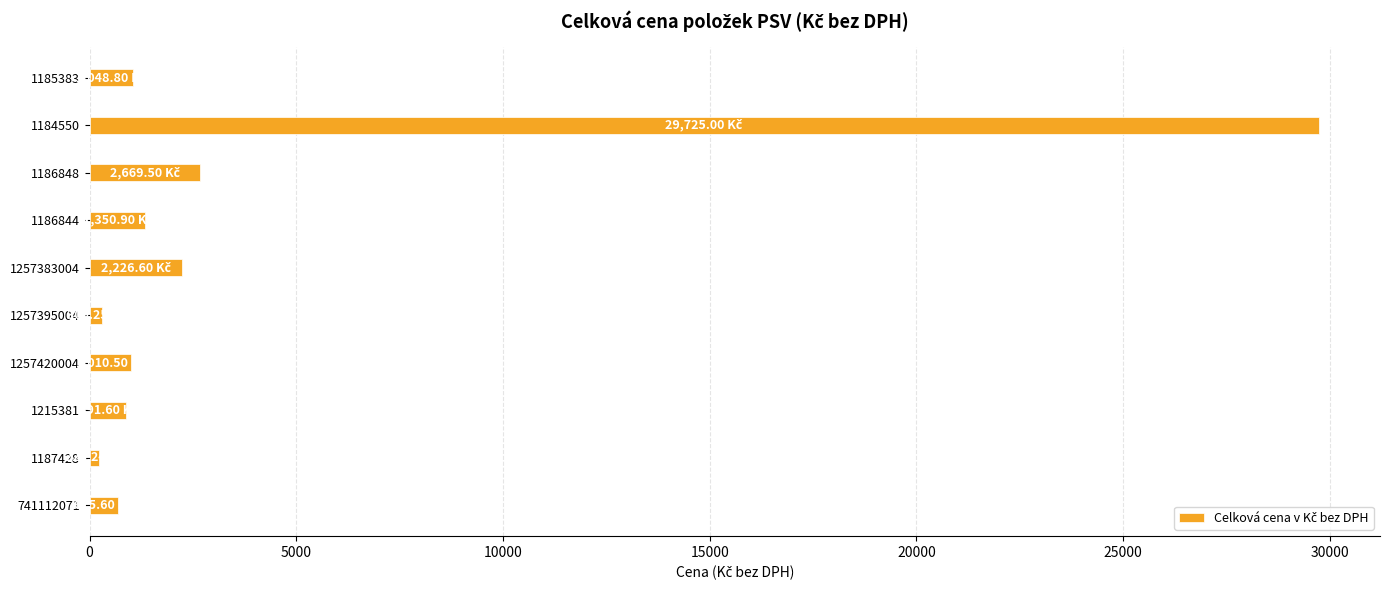

What is the change in value from 741112071 to 1186848?

+1993.9